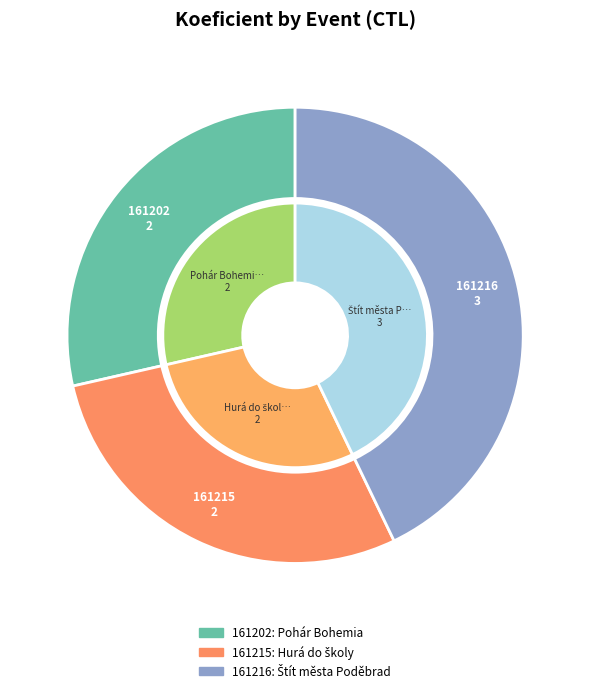

Is the sum of 161202 and 161216 greater than half?

Yes